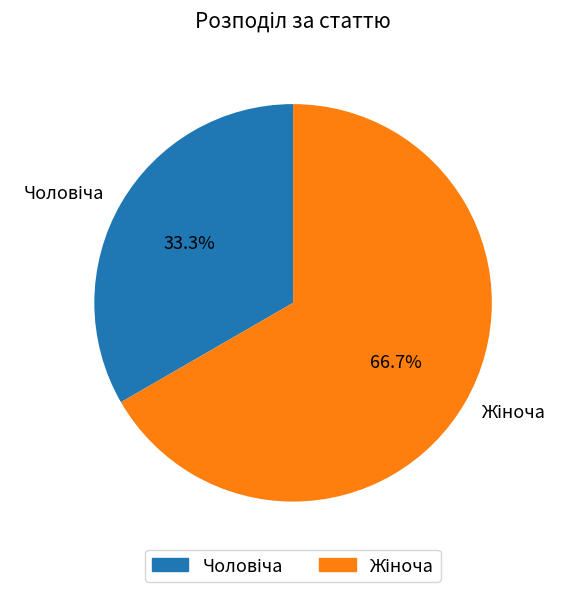

Does any single category account for the majority?

Yes